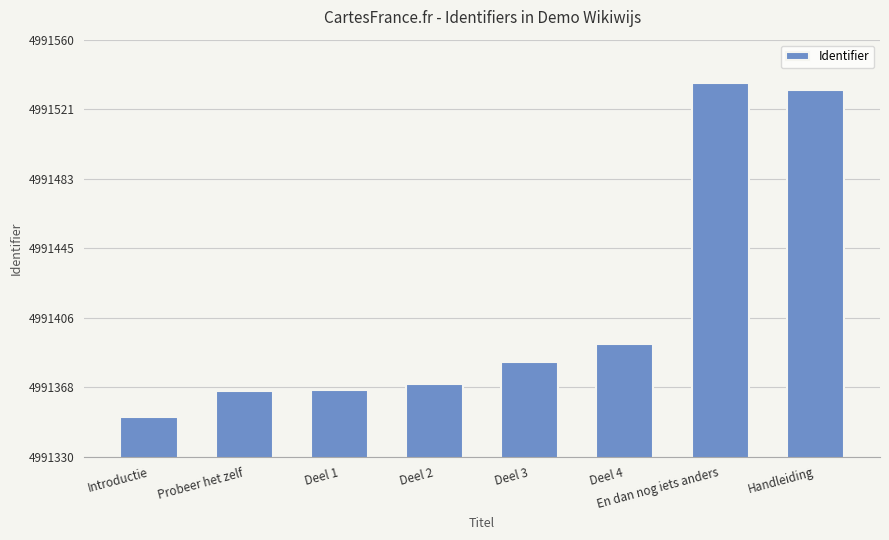

What is the smallest value displayed?

4991352